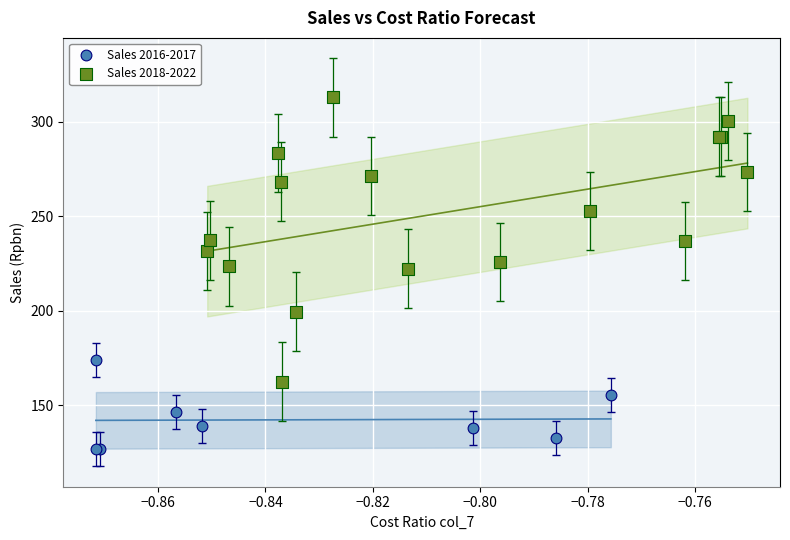

Which series has the largest Y range (max minus min)?

Sales 2018-2022